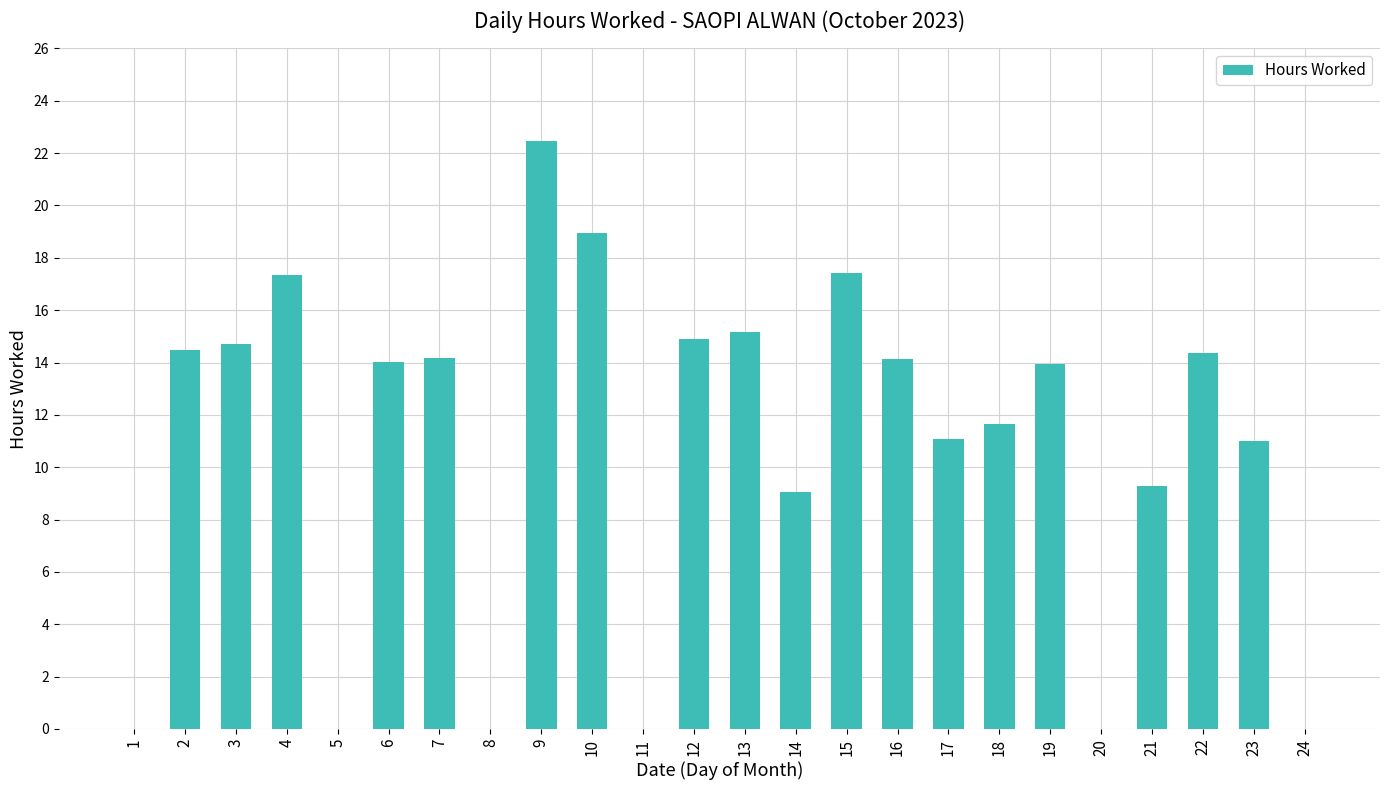

Read the value at 12.

14.9